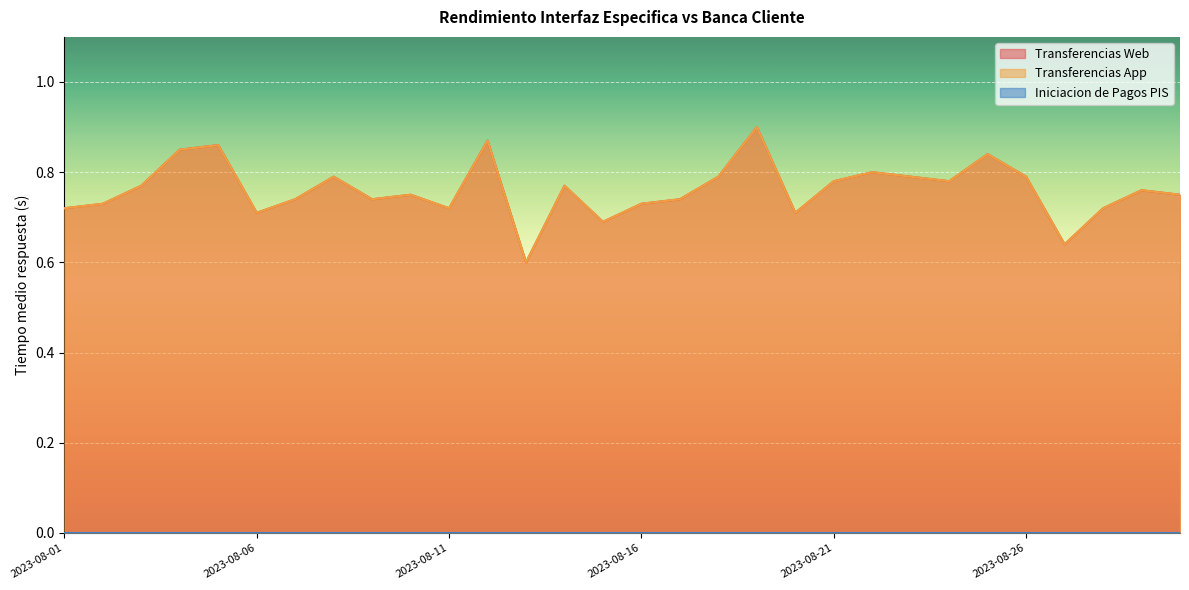

Does the chart display data point markers on the line(s)?

No